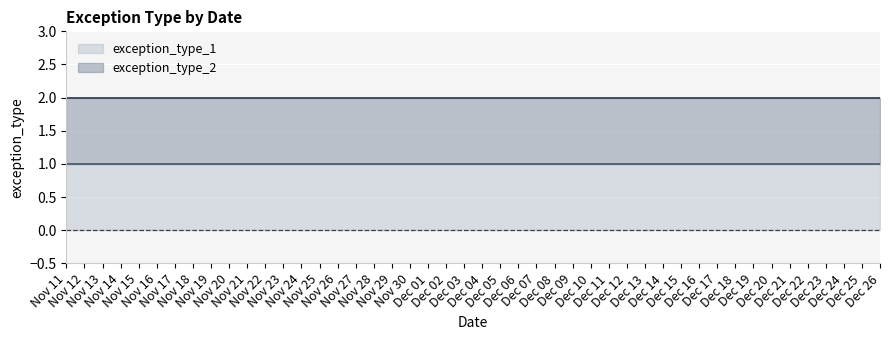

Rank the series at 20221226 from lowest to highest value.

exception_type_1, exception_type_2